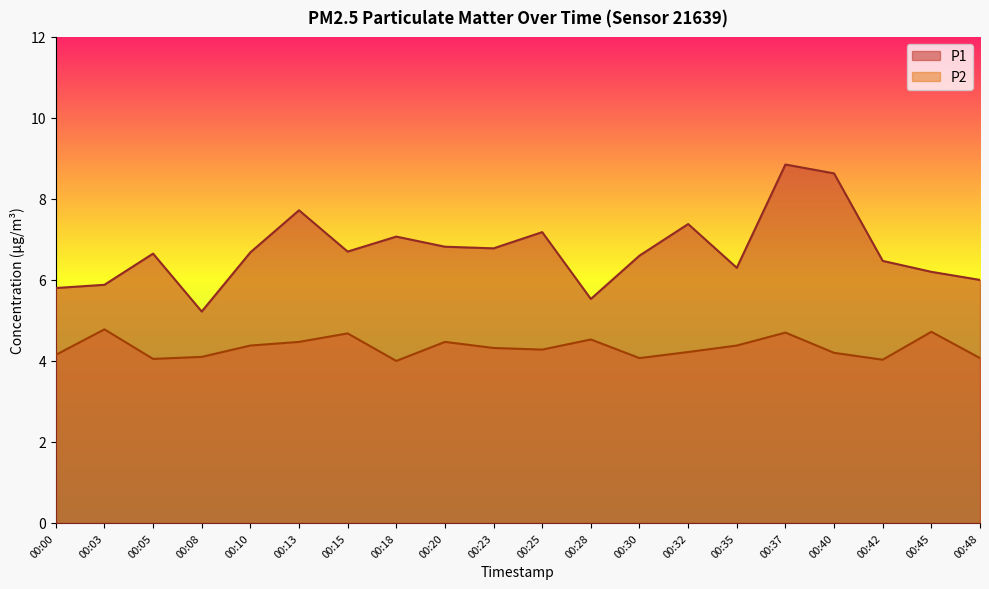

How many data points does each series have?

20